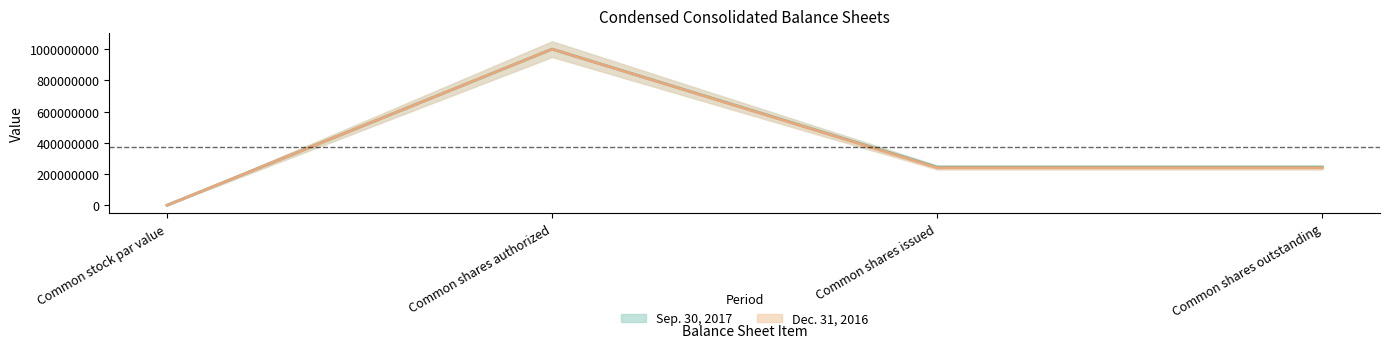

True or false: Sep. 30, 2017 (line) and Dec. 31, 2016 (line) cross at least once.

False